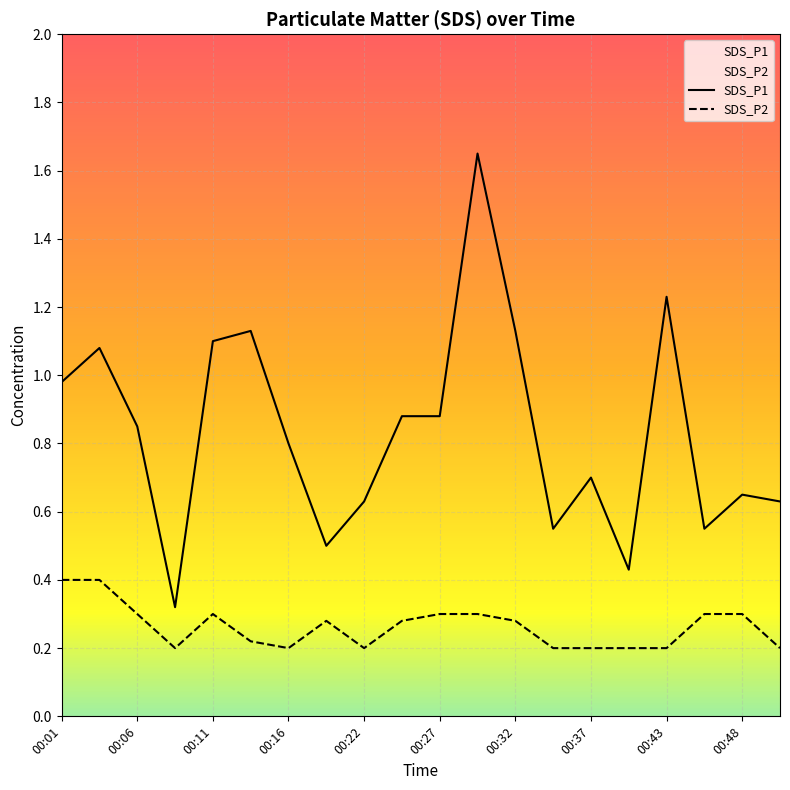

The SDS_P2 series shows 0.2 at 00:37. True or false?

True